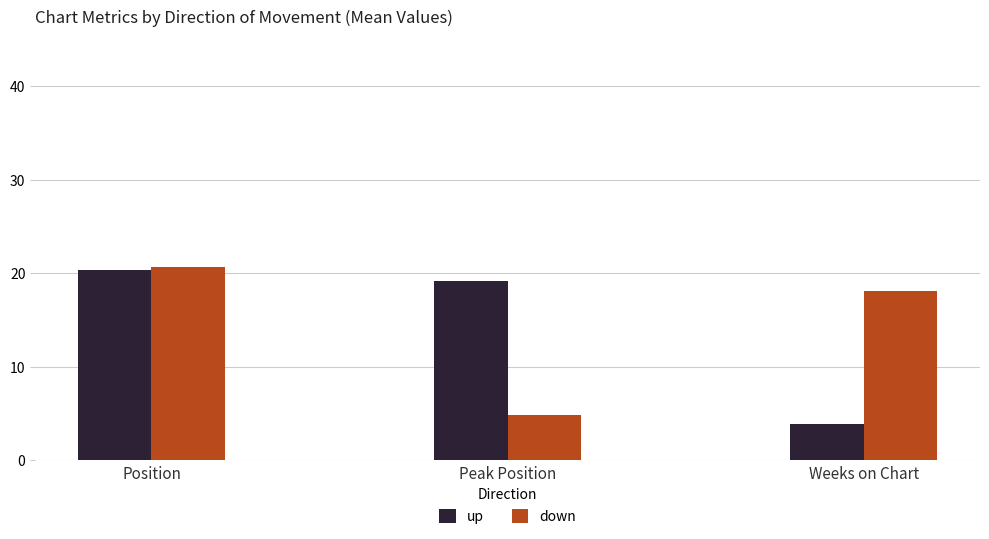

The value of down at Weeks on Chart is 9.1. True or false?

False